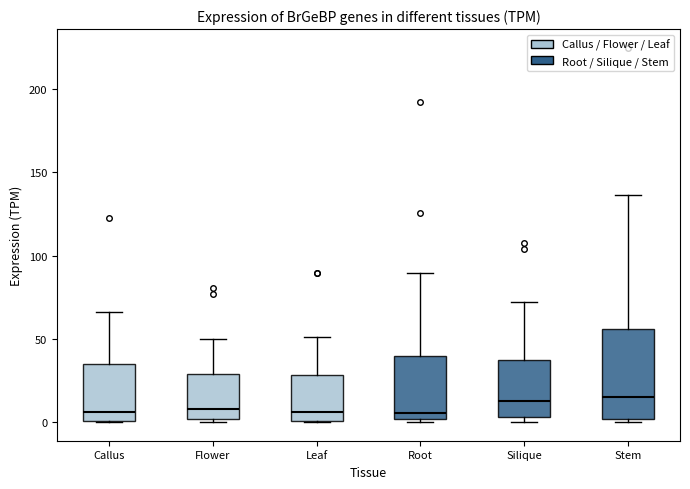

Where does the median line of the box for Flower sit on the y-axis? The values are not printed on the chart, so give them approximately, as read against the axis.

10